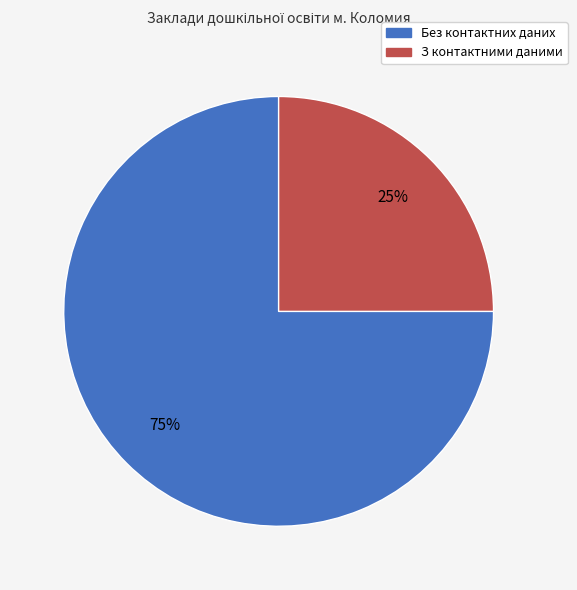

To the nearest percent, what is the average slice percentage?

50%